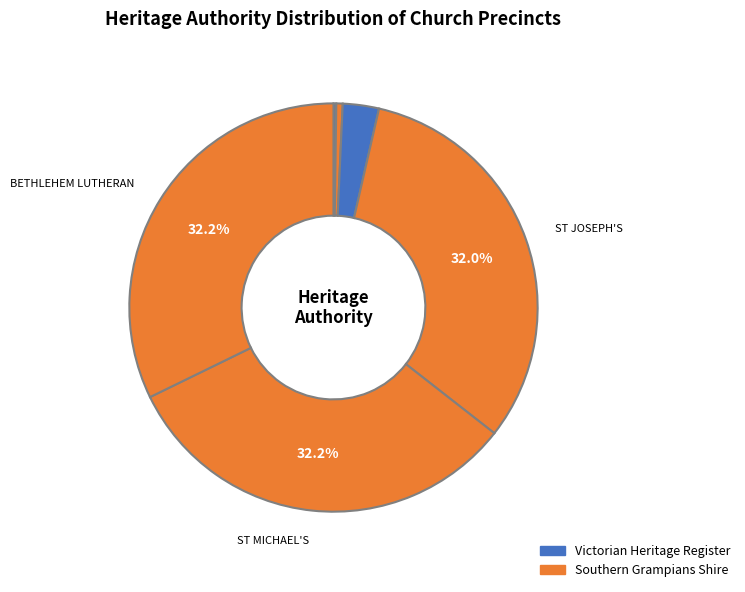

Is there any slice that represents more than half of the pie?

No